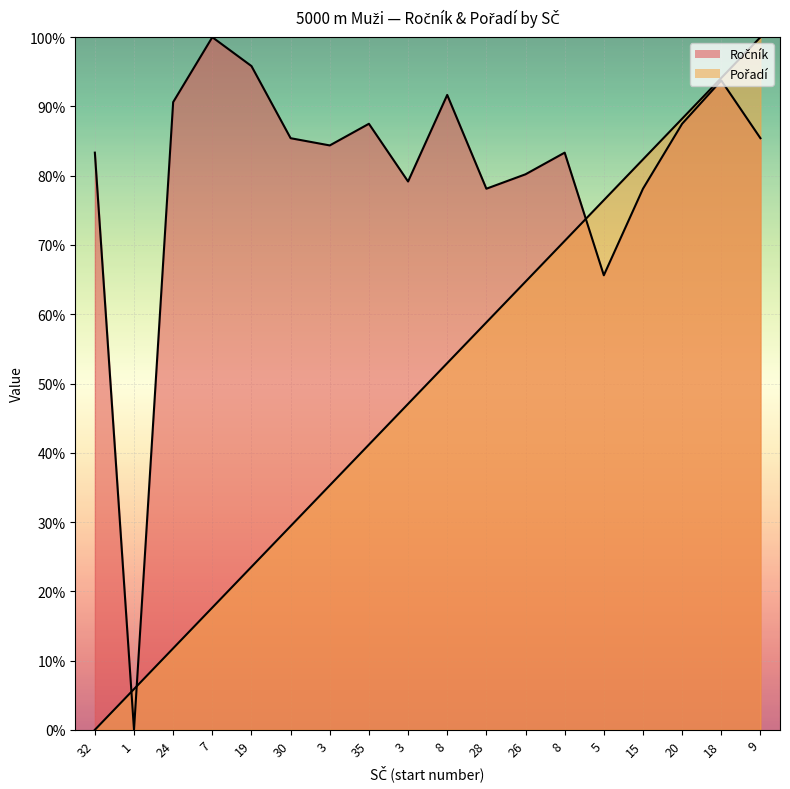

After their last crossing, which series has the higher values: Pořadí or Ročník?

Pořadí